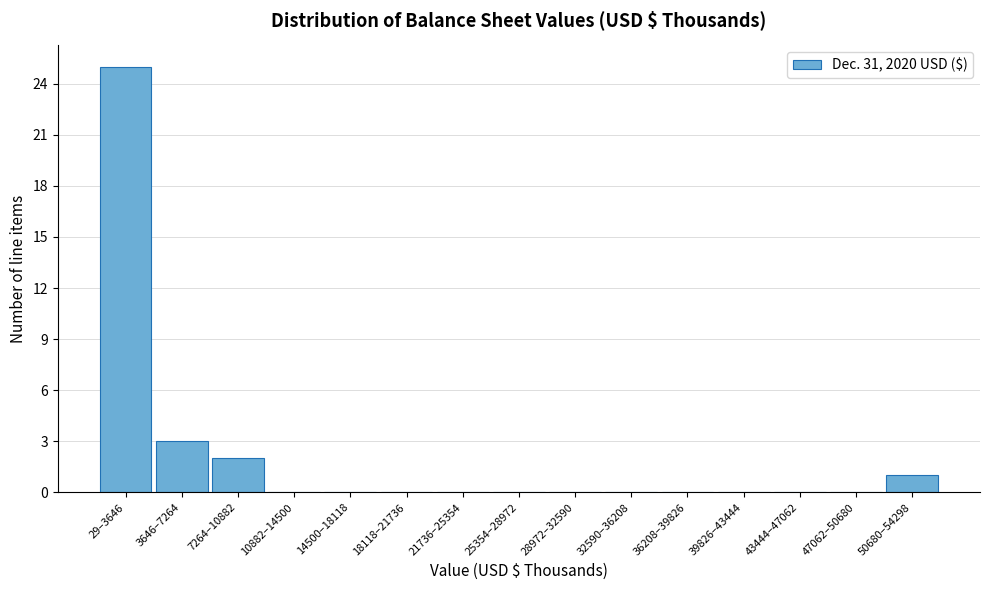

Reading left to right, list all the values displayed in this chart.

29–3646=25	3646–7264=3	7264–10882=2	10882–14500=0	14500–18118=0	18118–21736=0	21736–25354=0	25354–28972=0	28972–32590=0	32590–36208=0	36208–39826=0	39826–43444=0	43444–47062=0	47062–50680=0	50680–54298=1